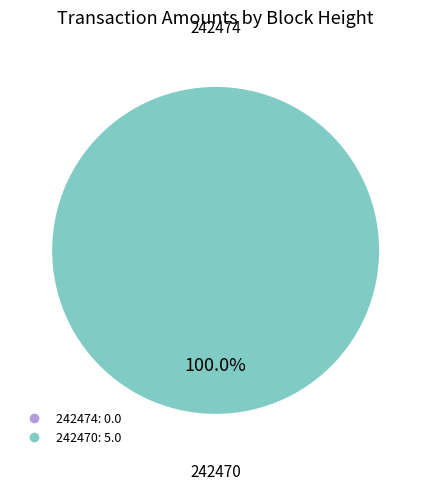

What is the majority slice?

242470